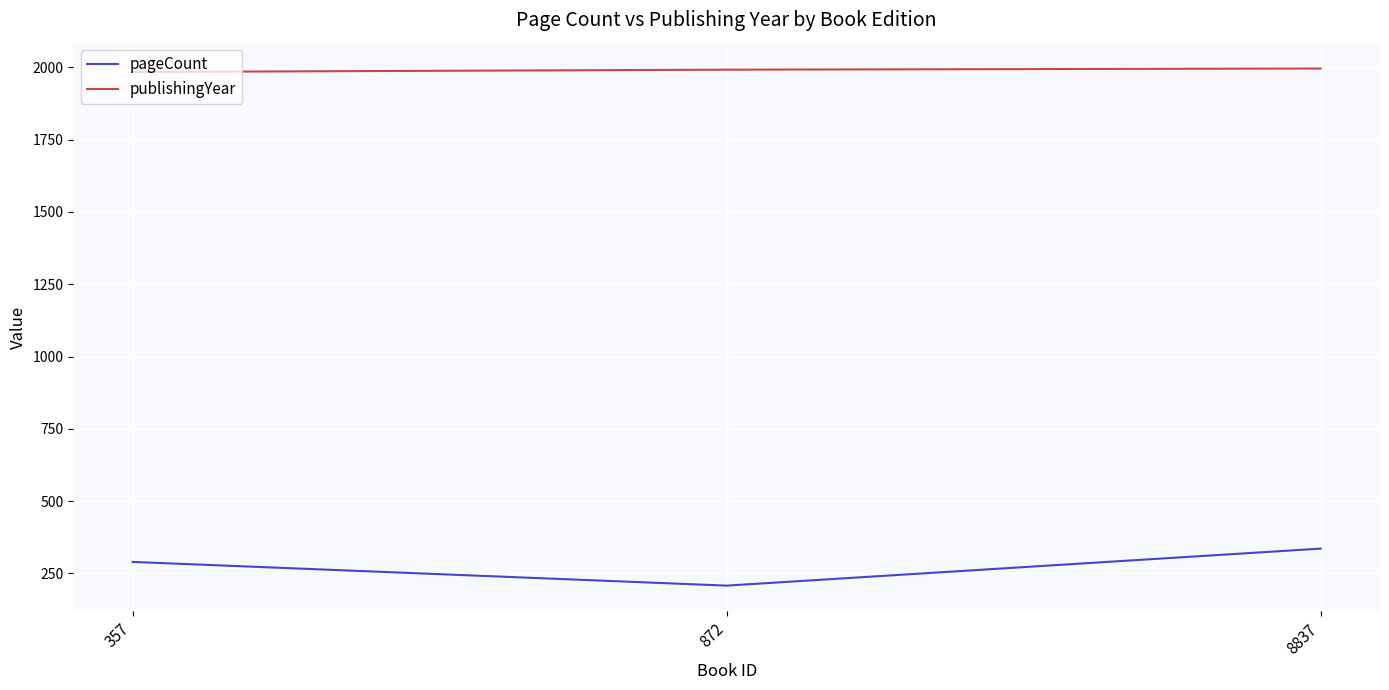

Rank the series at 872 from lowest to highest value.

pageCount, publishingYear